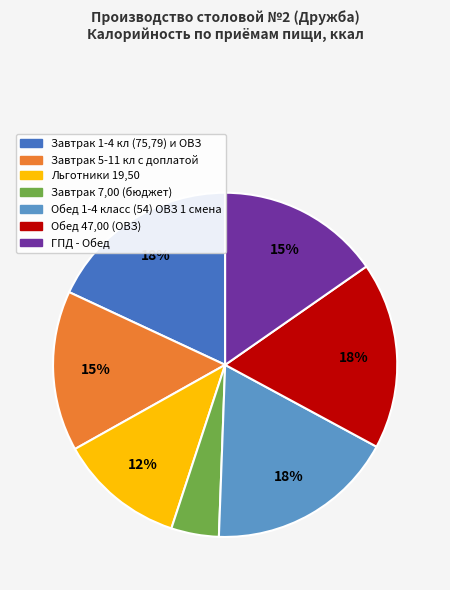

Does any single category account for the majority?

No